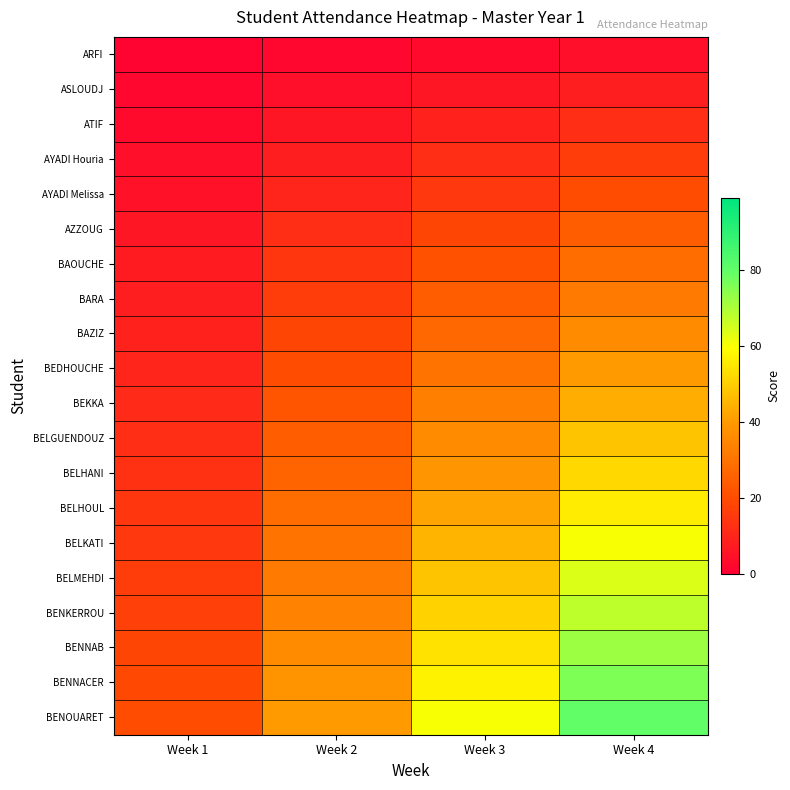

Which category has the lowest value across all series?

Week 1